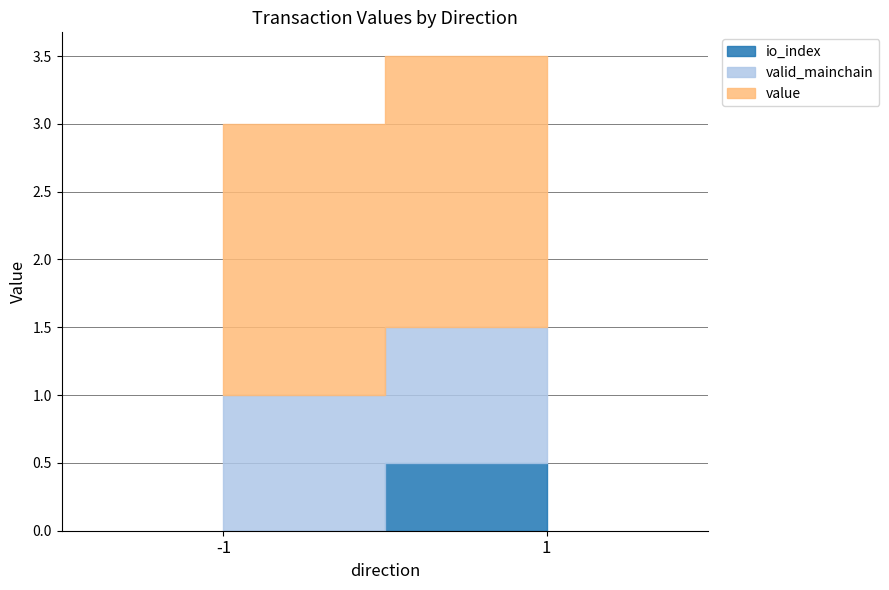

Rank the series by their average value, from lowest to highest.

io_index, valid_mainchain, value